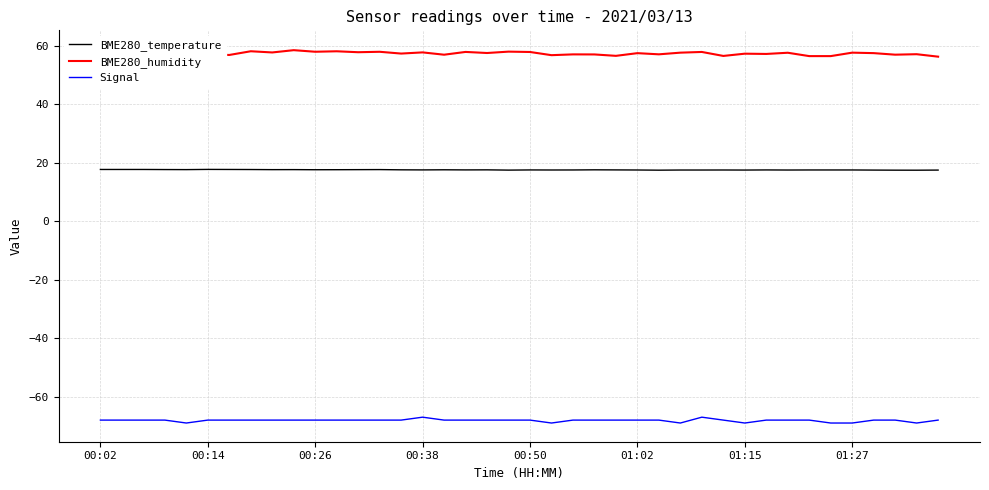

What are all the series names shown in the legend?

BME280_temperature, BME280_humidity, Signal